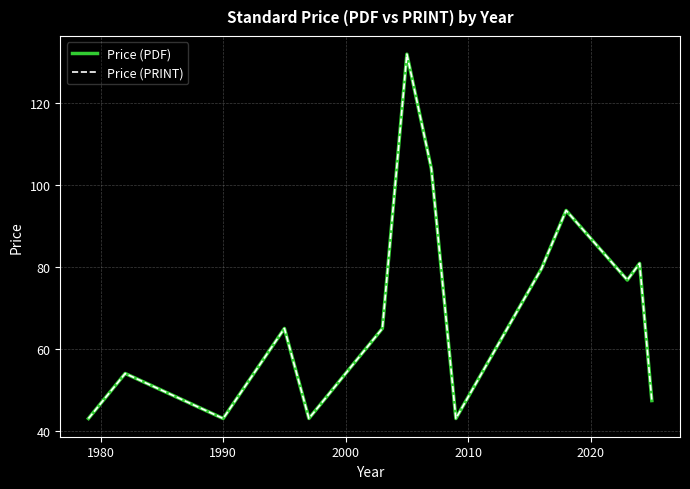

What is the smallest value displayed?

43.0